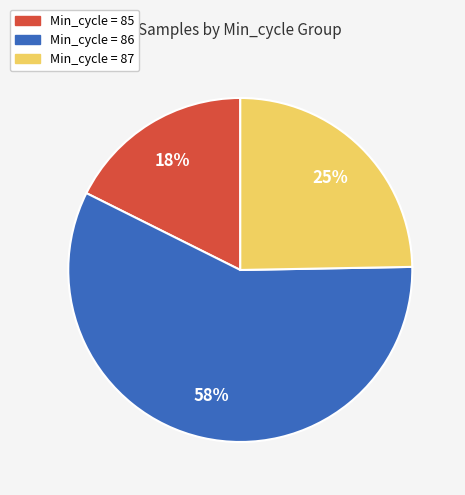

To the nearest percent, what is the average slice percentage?

33%